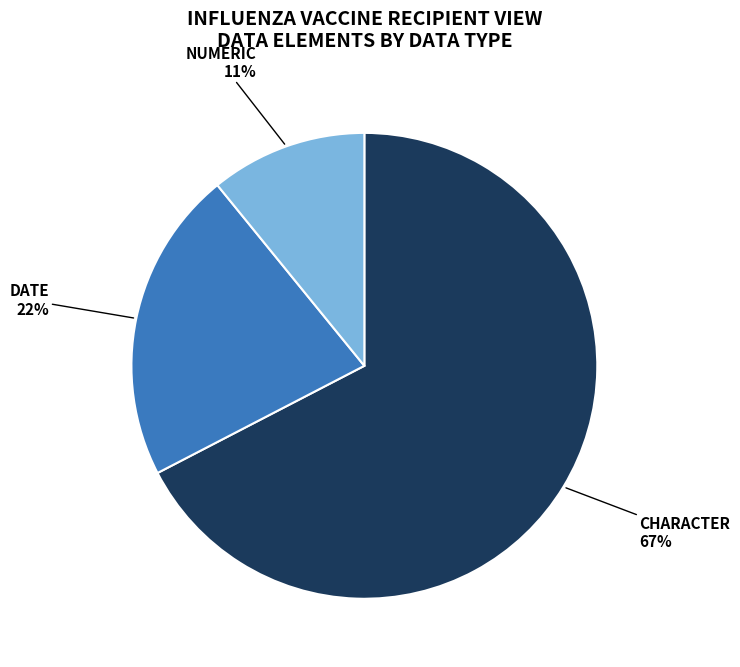

Does any single category account for the majority?

Yes